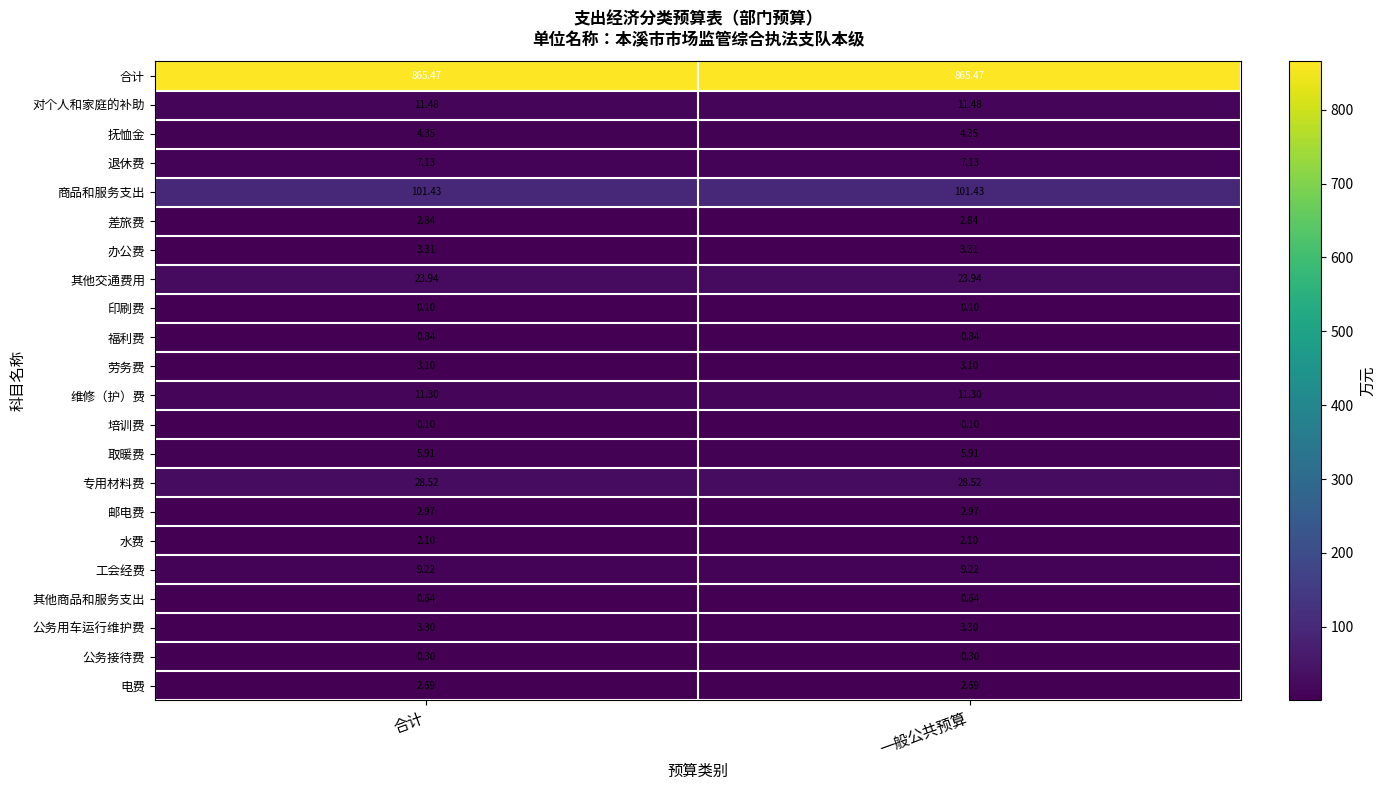

Is the value of 福利费 at 一般公共预算 greater than the value of 其他交通费用 at 一般公共预算?

No